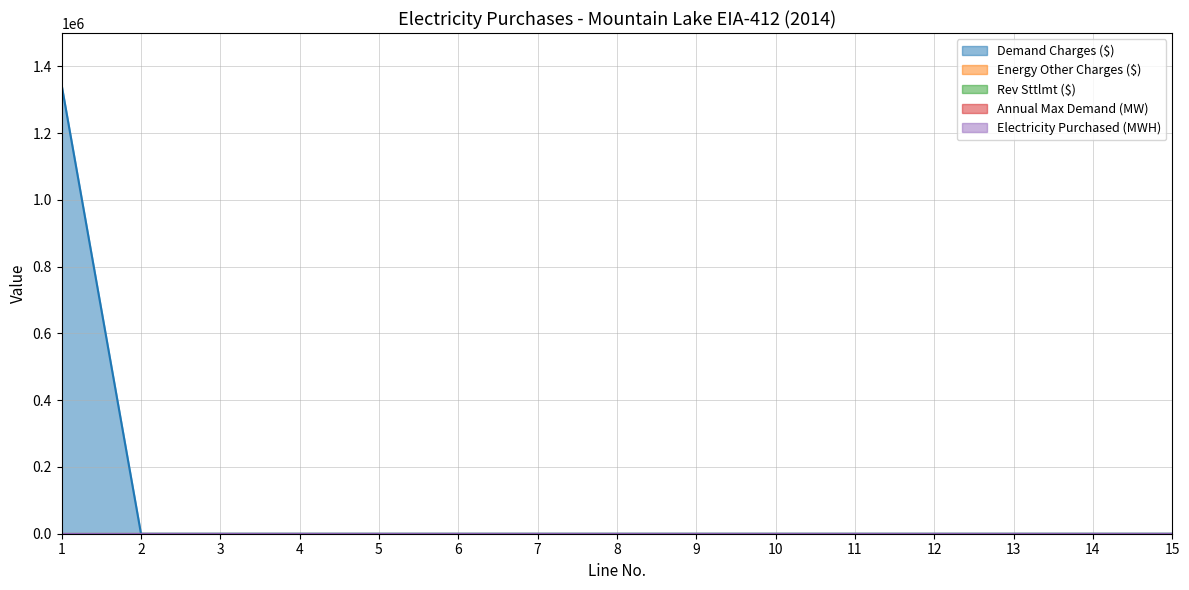

Reading left to right, what are all the values shown in this chart?

Demand Charges ($): 1343630	0	0	0	0	0	0	0	0	0	0	0	0	0	0
Energy Other Charges ($): 0	0	0	0	0	0	0	0	0	0	0	0	0	0	0
Rev Sttlmt ($): 0	0	0	0	0	0	0	0	0	0	0	0	0	0	0
Annual Max Demand (MW): 0	0	0	0	0	0	0	0	0	0	0	0	0	0	0
Electricity Purchased (MWH): 0	0	0	0	0	0	0	0	0	0	0	0	0	0	0